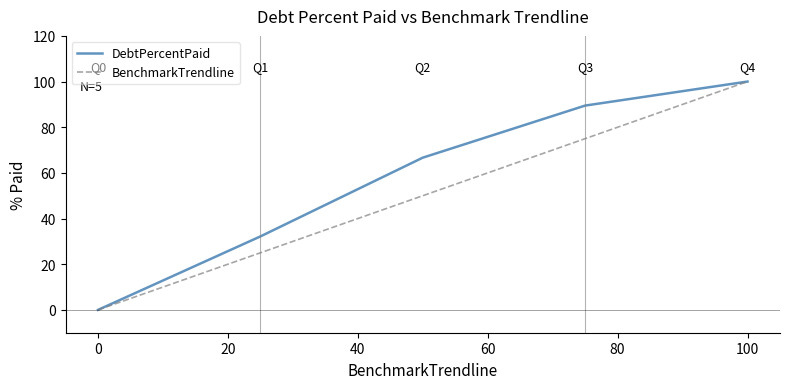

What are all the series names shown in the legend?

DebtPercentPaid, BenchmarkTrendline